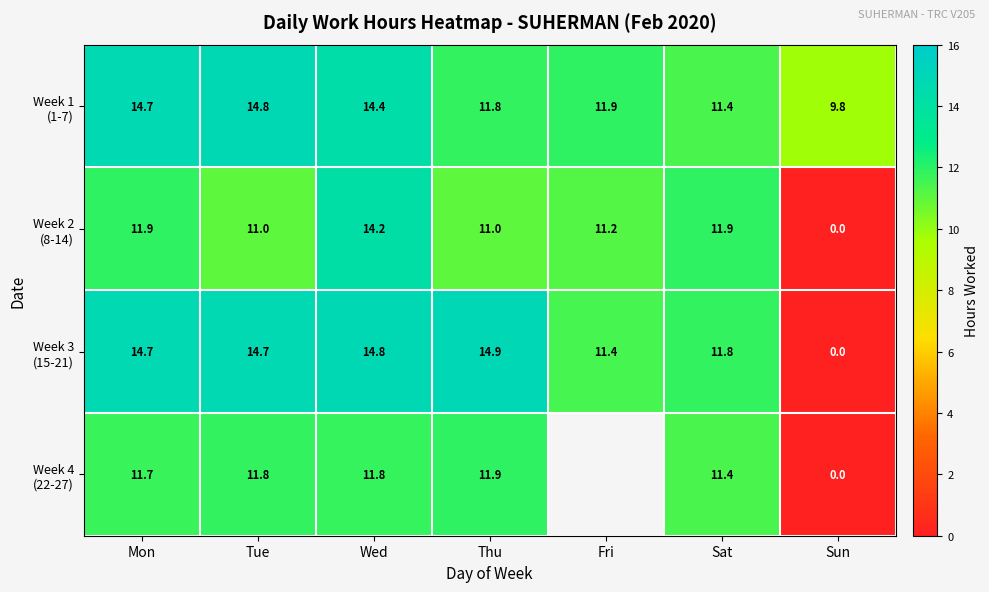

What is the difference between the second highest and minimum values in the Week 3 (15-21) series?

14.8